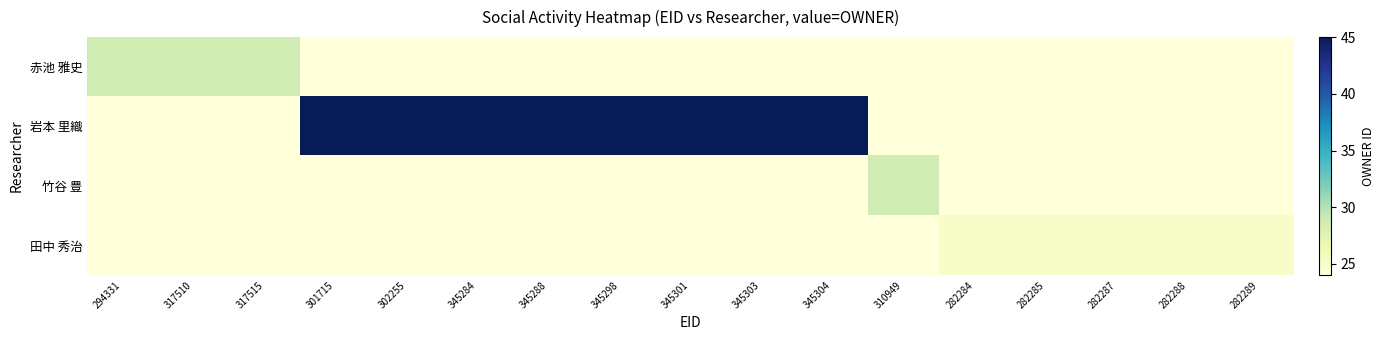

Which series changed the most between 302255 and 282289?

岩本 里織